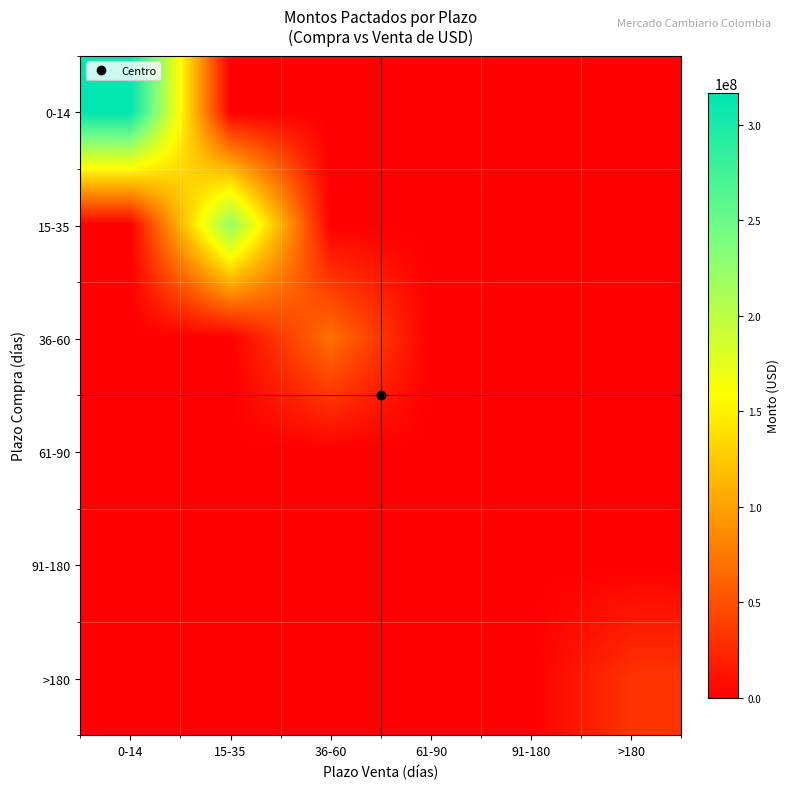

What is the total value across all series at 15-35?

223737800